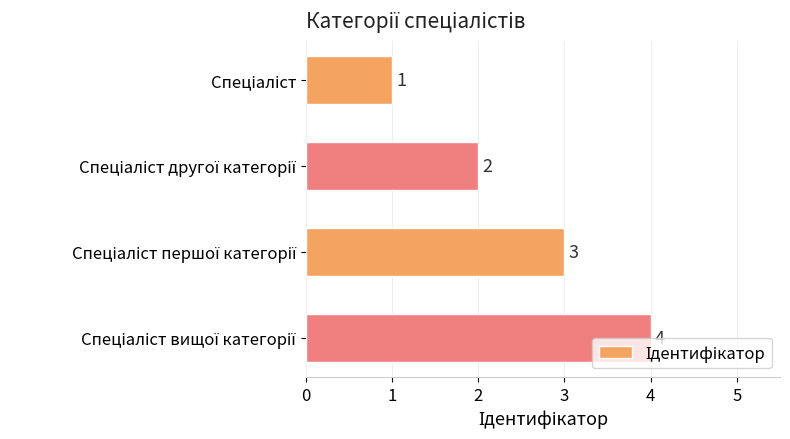

How many values are between 2 and 4?

3